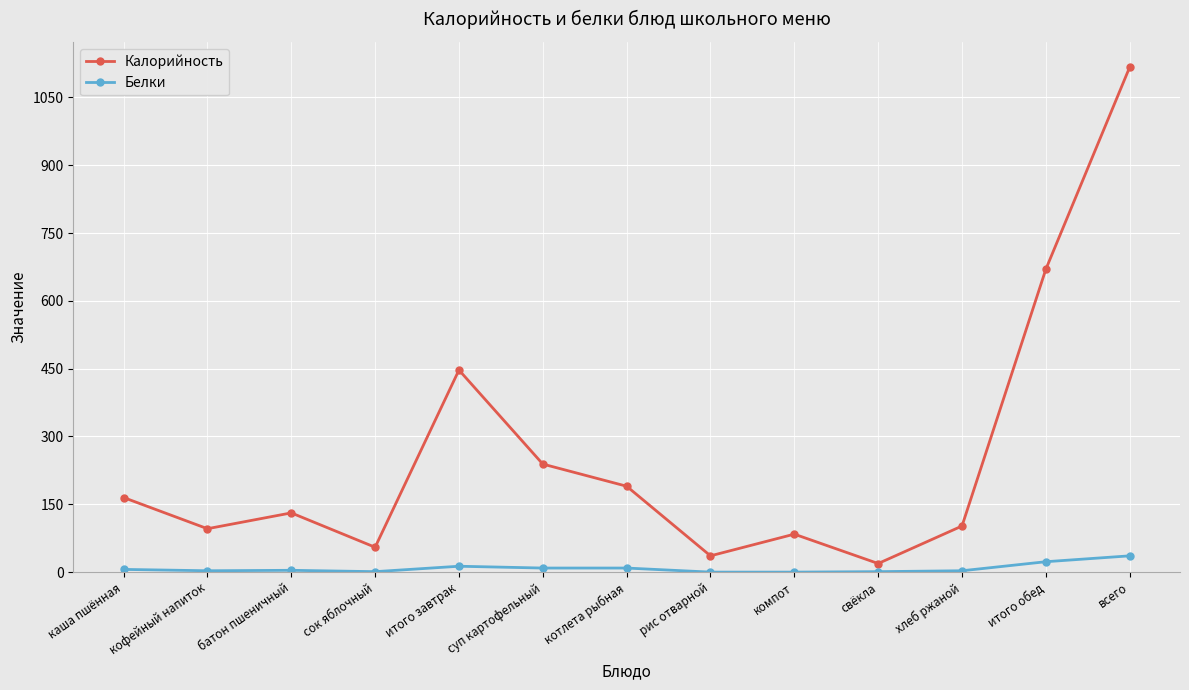

What is the value of the Калорийность point at the 8th from the left?

36